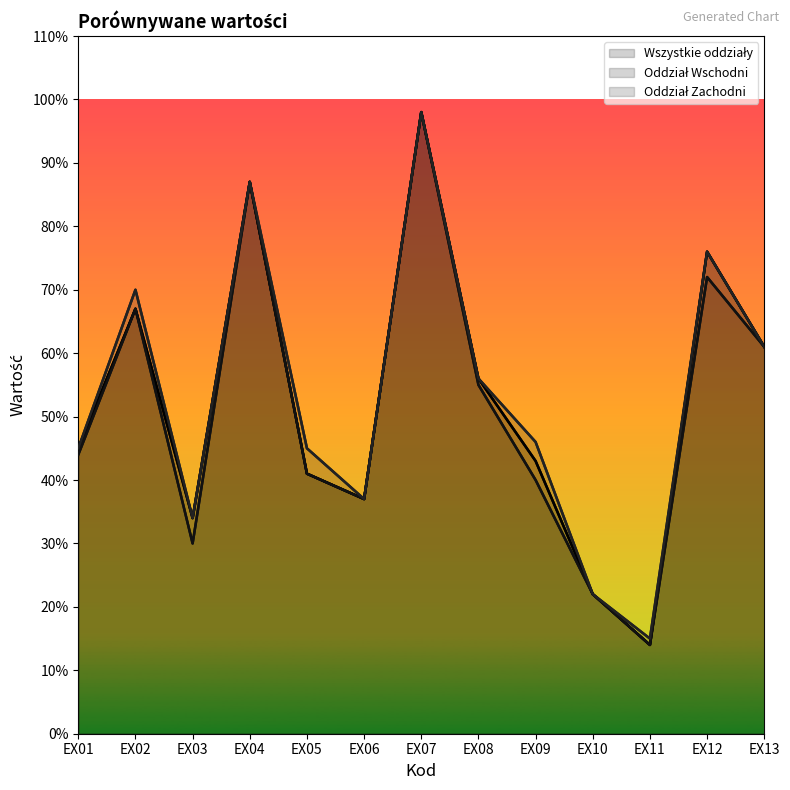

At which label does Oddział Wschodni reach its minimum?

EX11